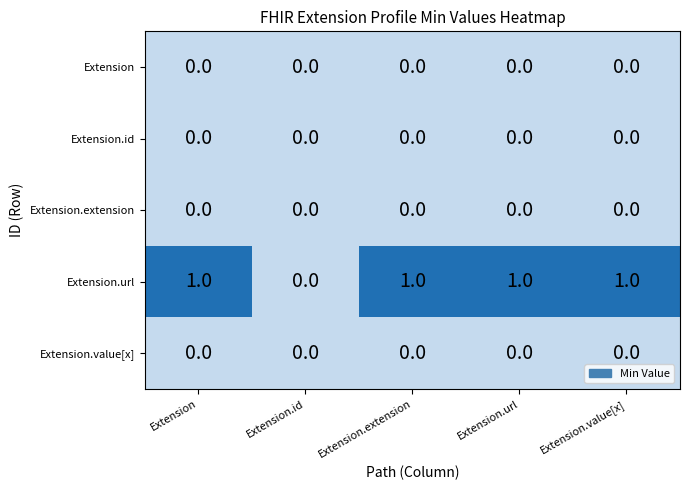

What is the total value across all series at Extension?

1